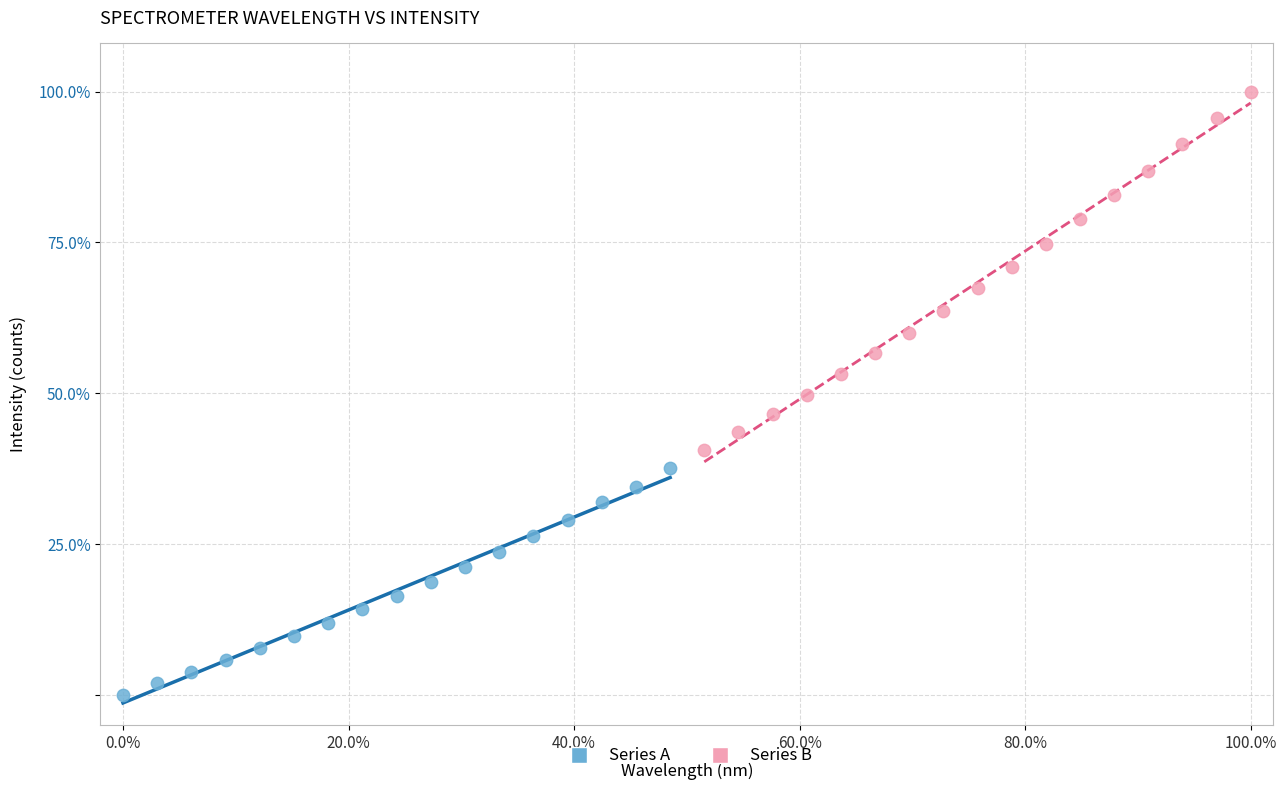

Which series contains the lowest Y value?

Series A